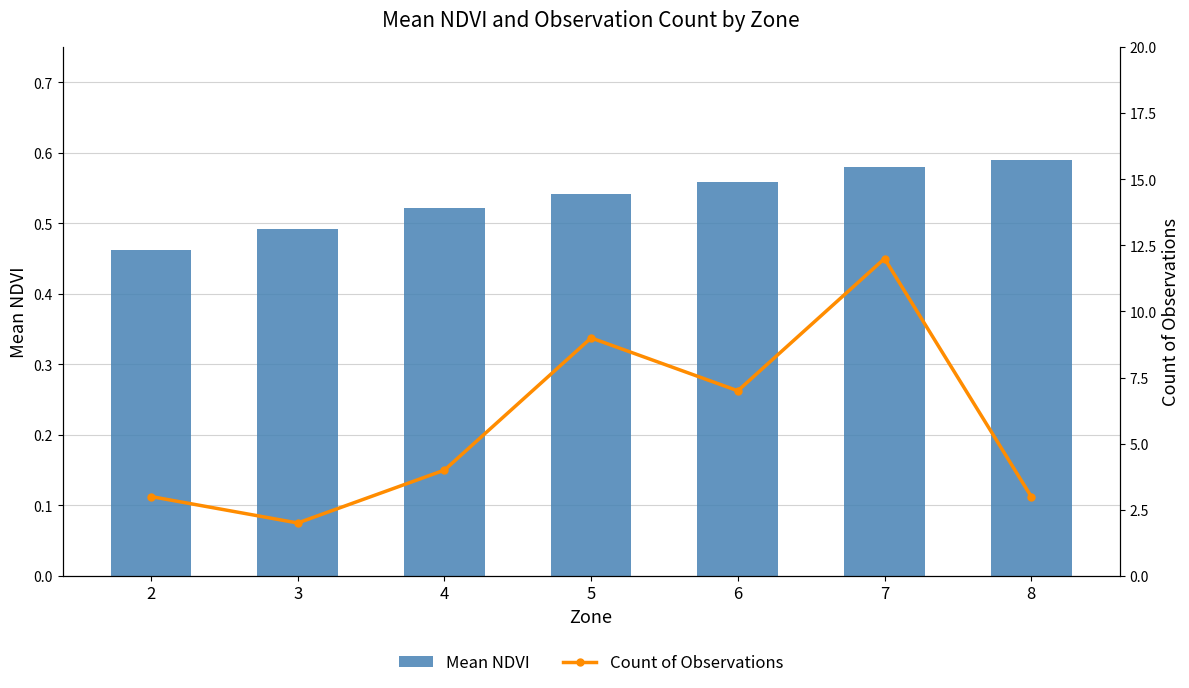

Which series has the largest total across all categories?

Count of Observations